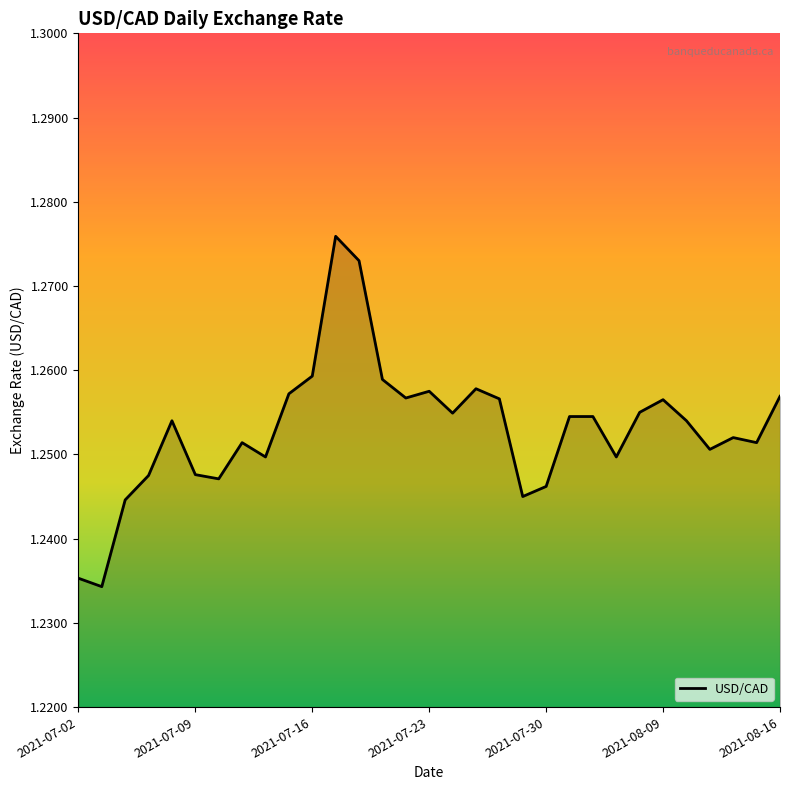

How many values are between 1 and 2?

31